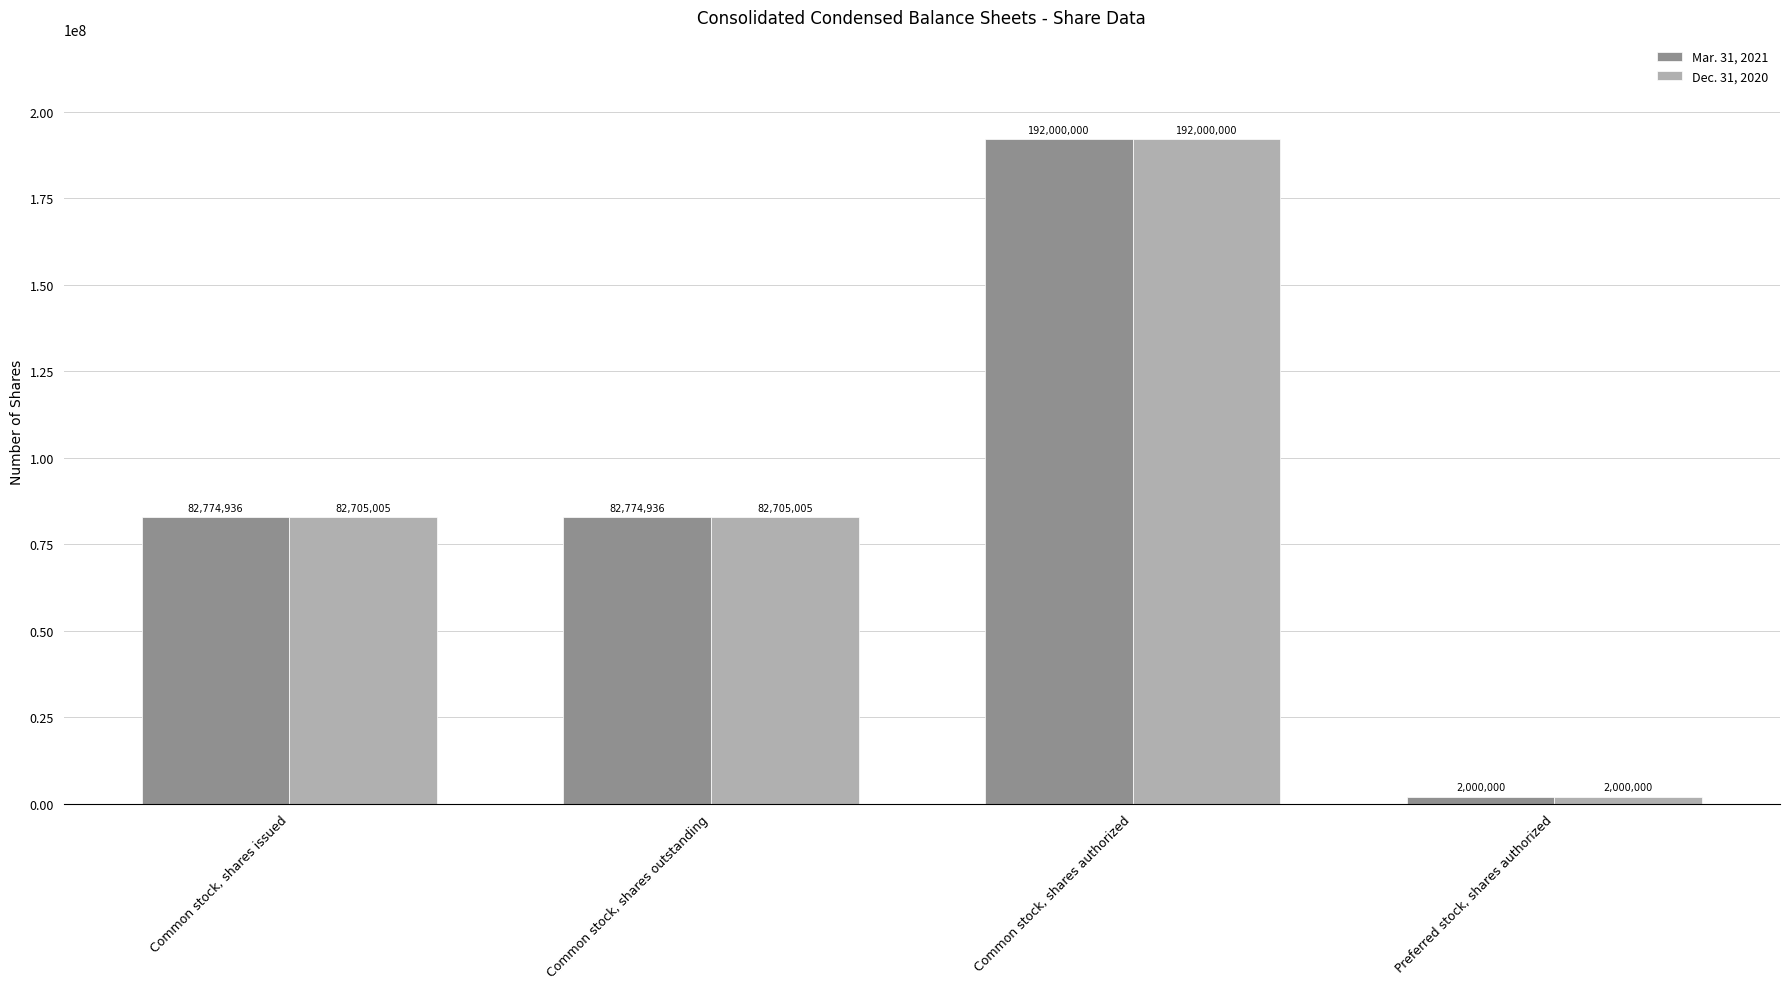

Reading left to right, list all the values displayed in this chart.

Mar. 31, 2021: Common stock, shares issued=82774936	Common stock, shares outstanding=82774936	Common stock, shares authorized=192000000	Preferred stock, shares authorized=2000000
Dec. 31, 2020: Common stock, shares issued=82705005	Common stock, shares outstanding=82705005	Common stock, shares authorized=192000000	Preferred stock, shares authorized=2000000